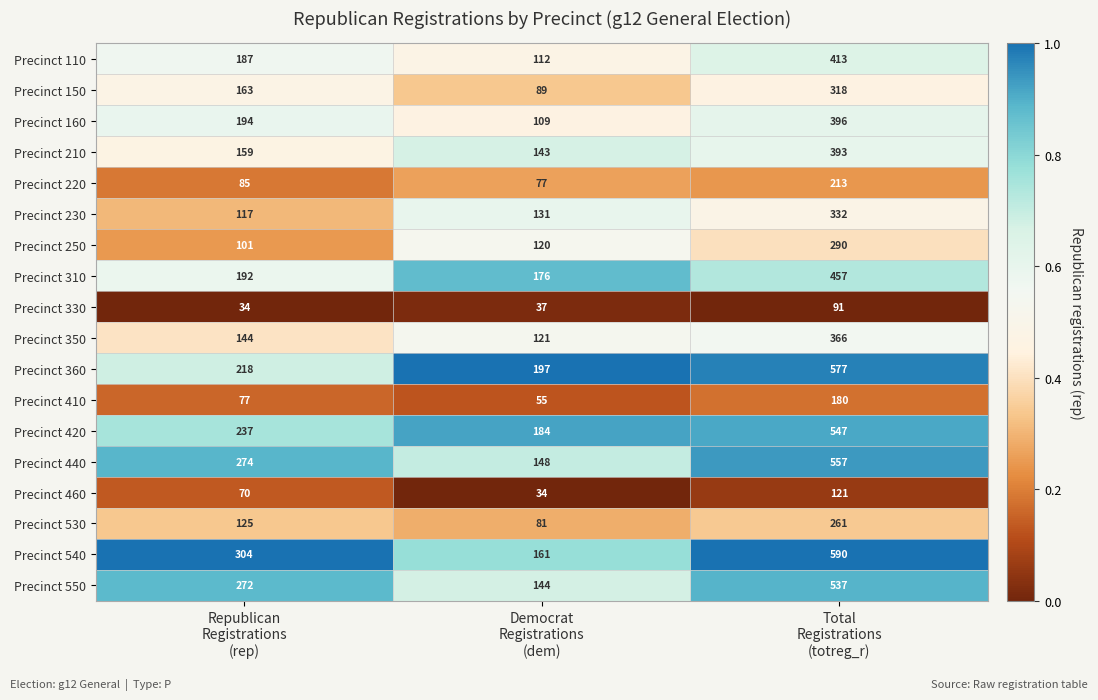

Which series has the largest total across all categories?

Precinct 540